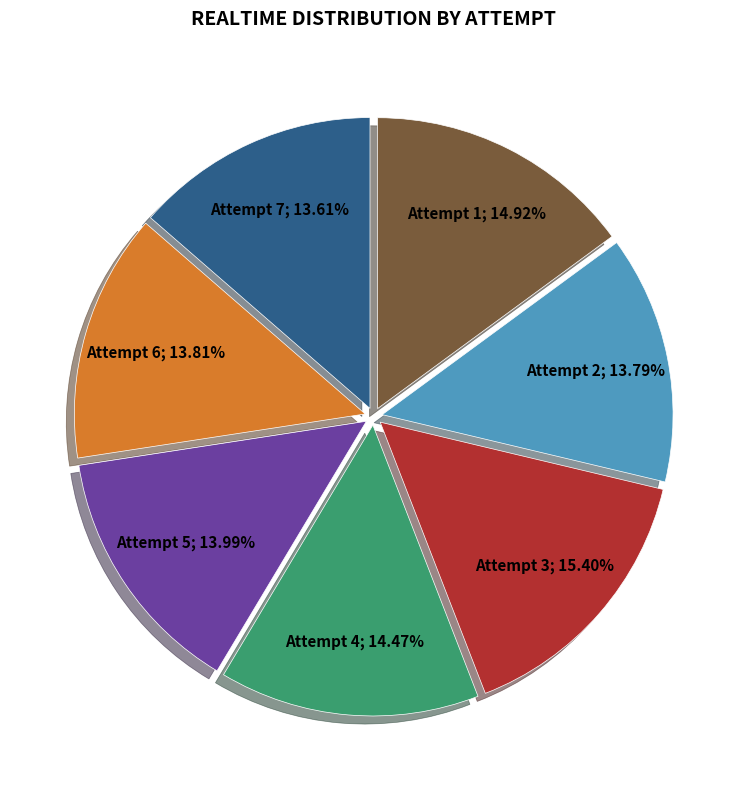

Is there any slice that represents more than half of the pie?

No